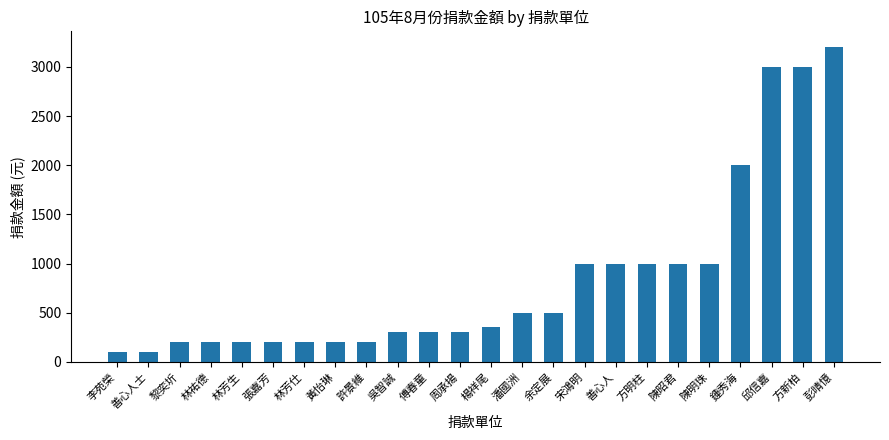

What is the maximum value shown in the chart?

3200